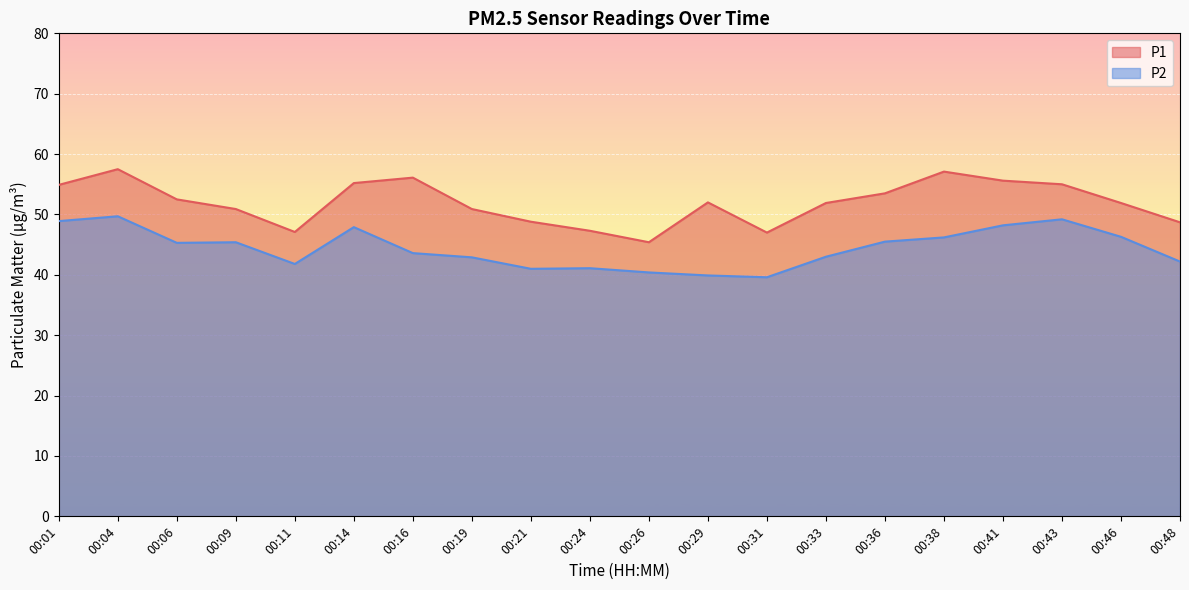

Where is P1 nearest to the value 51?

00:09